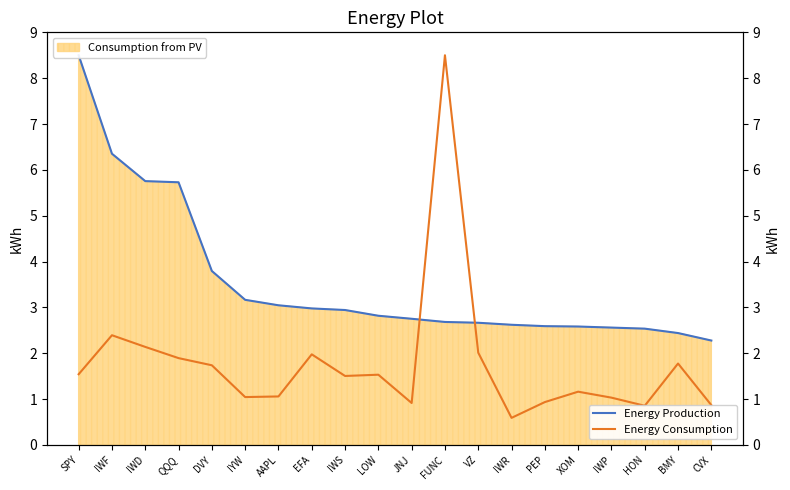

What is the label of the 5th point from the left?

DVY